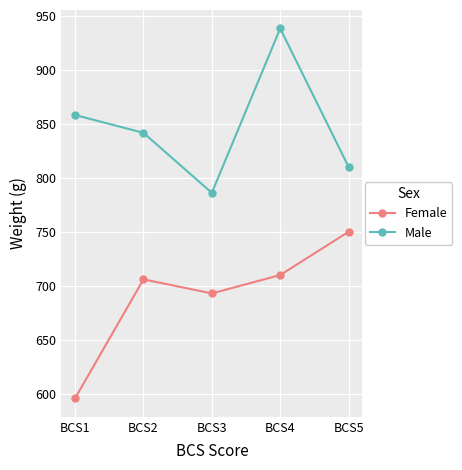

What is the sum of all Male values?

4233.5